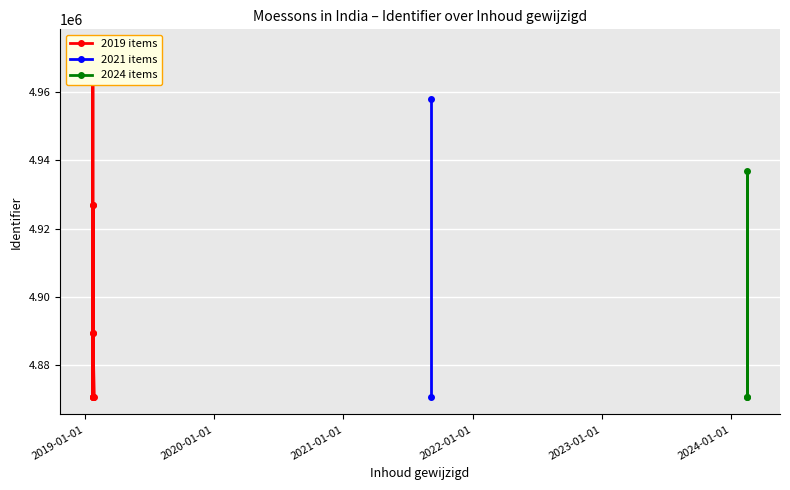

True or false: there are more than 2 points higher than both neighbors.

True